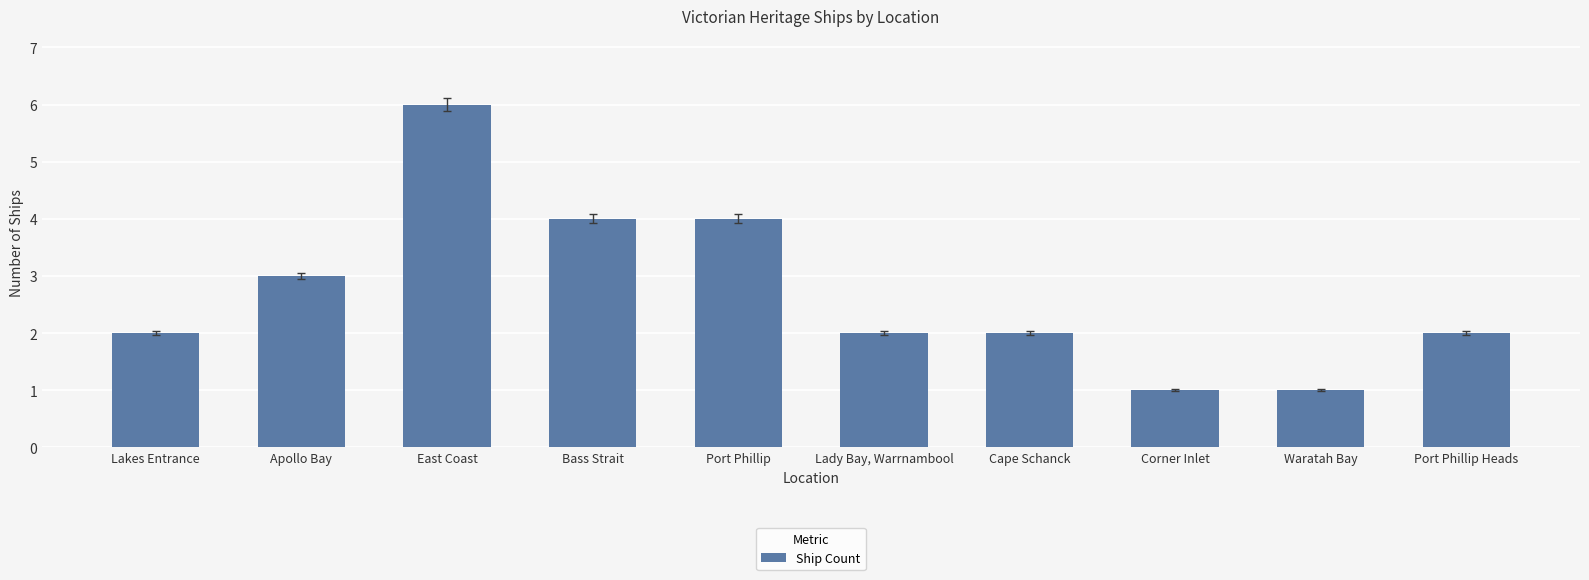

Is it true that the value at Corner Inlet is 2?

False